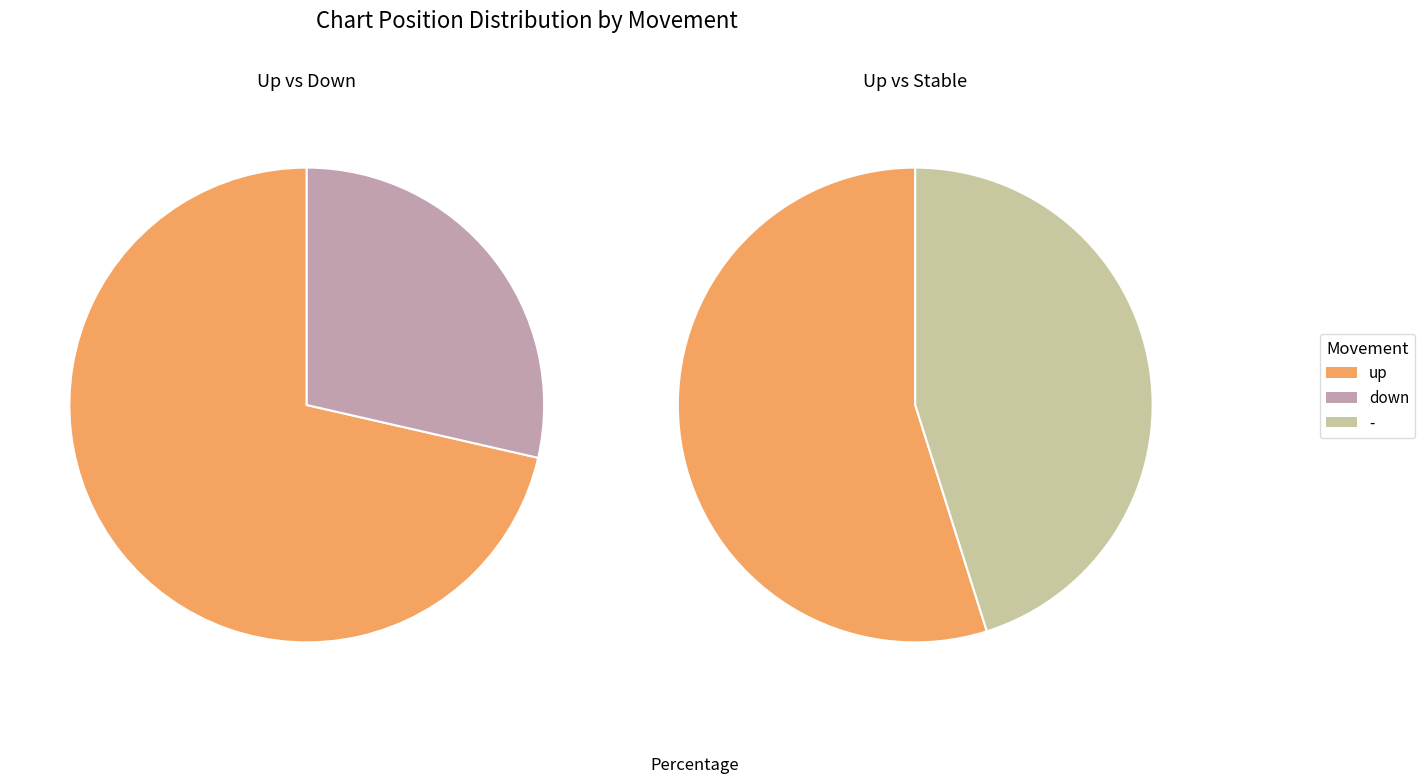

How many segments does this pie chart have?

3